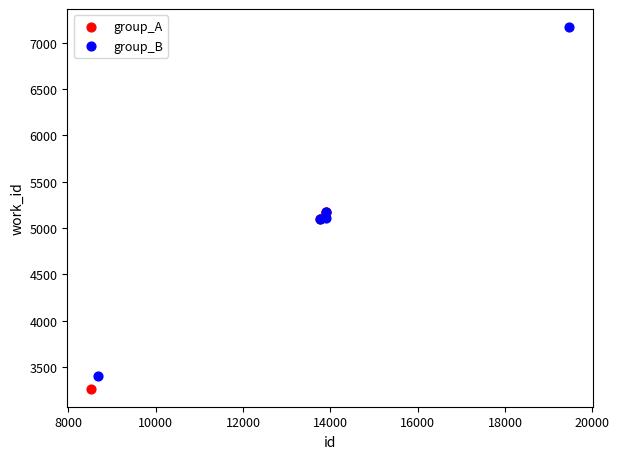

Which series contains the highest Y value?

group_B